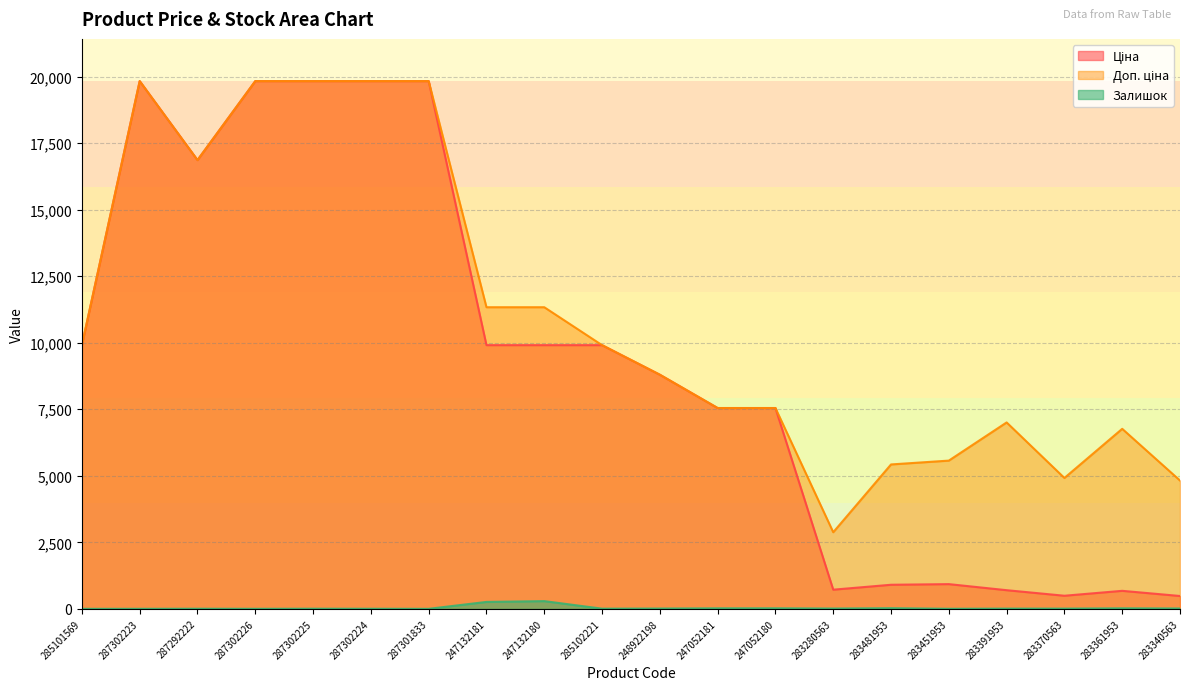

Reading right to left, extract all data points from this chart.

Ціна: 482.1	676.4	491.7	700.4	928.3	904.3	719.6	7545.9	7545.9	8797.6	9908.5	9908.5	9908.5	19831.1	19831.1	19831.1	19831.1	16863.2	19831.1	9908.5
Доп. ціна: 4821.4	6764.4	4917.4	7004.3	5569.9	5425.9	2878.5	7545.9	7545.9	8797.6	9908.5	11334.0	11334.0	19831.1	19831.1	19831.1	19831.1	16863.2	19831.1	9908.5
Залишок: 13.0	19.0	8.0	8.0	2.0	24.0	11.0	20.0	19.0	11.0	6.0	290.0	260.0	0.0	3.0	5.0	1.0	4.0	1.0	0.0